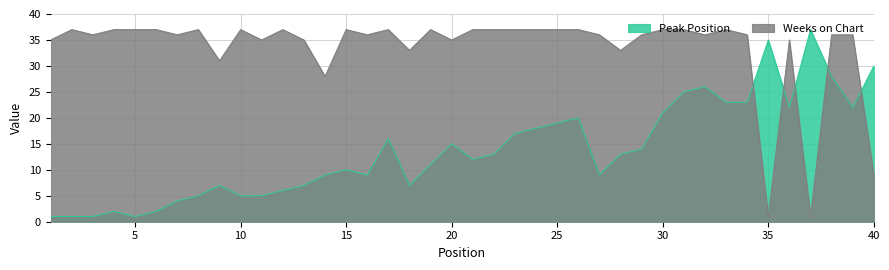

The value of Peak Position at 2 is 1. True or false?

True